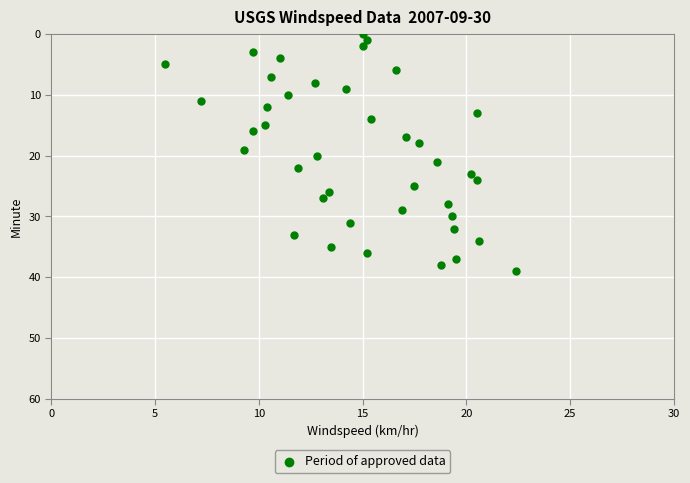

What is the range of Y values (max minus min)?

39